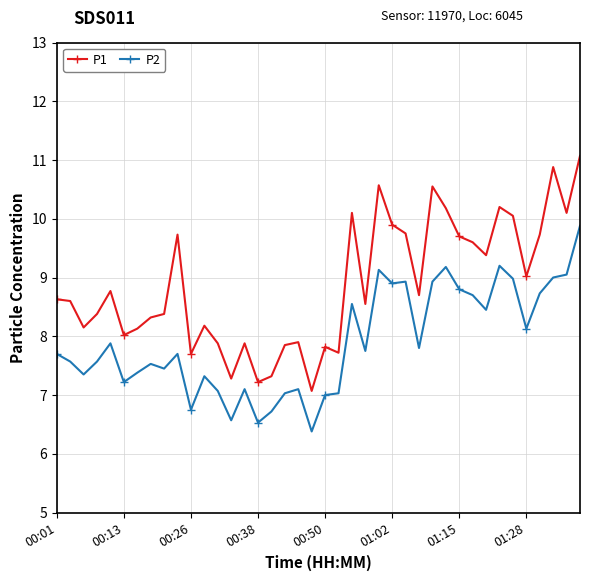

Which series has the largest range (max minus min)?

P1